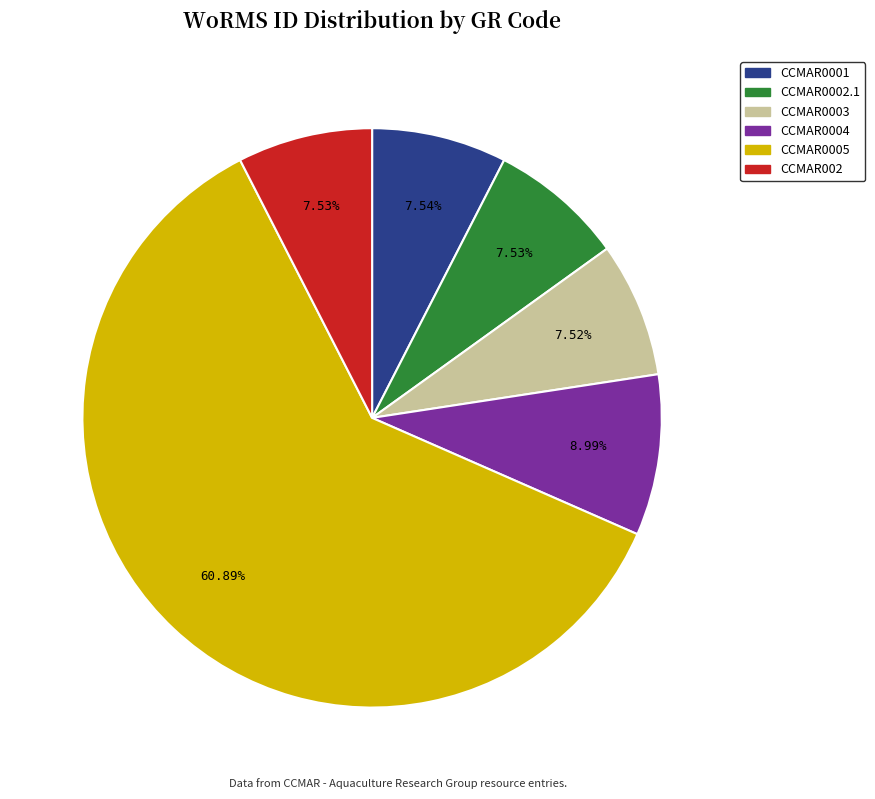

How much of the chart is everything except CCMAR0003?

92.5%